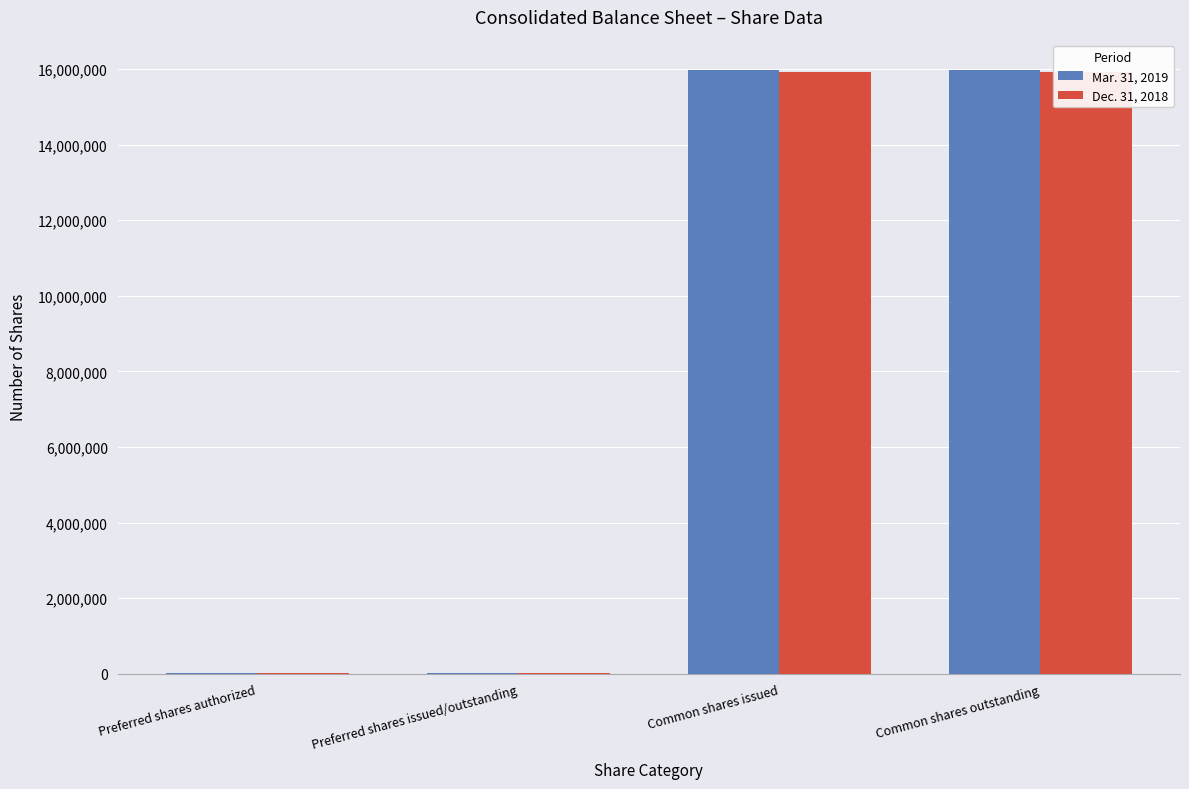

List the series in order of their peak value, highest first.

Mar. 31, 2019, Dec. 31, 2018